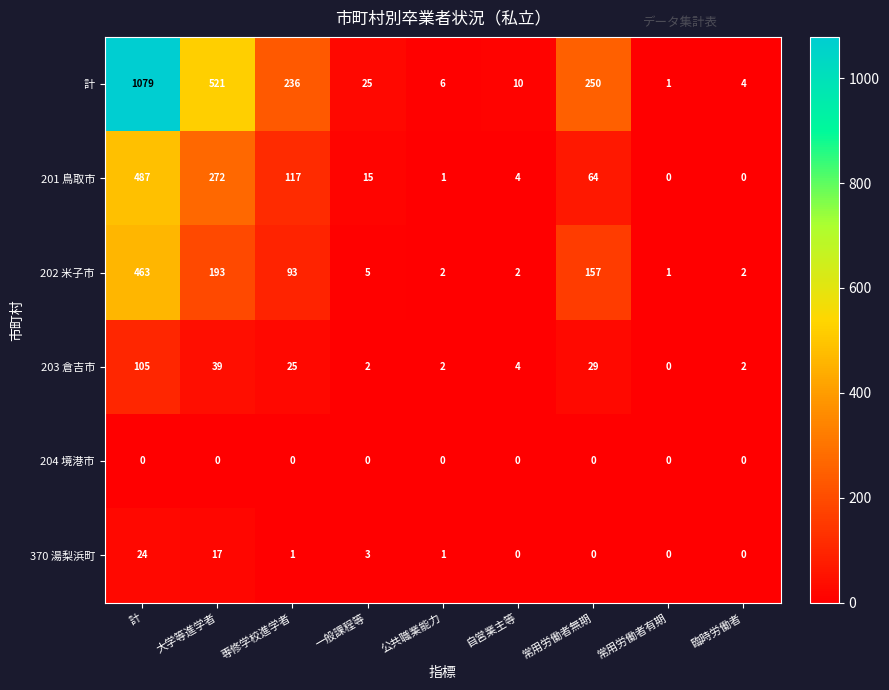

The value of 370 湯梨浜町 at 大学等進学者 is 28. True or false?

False